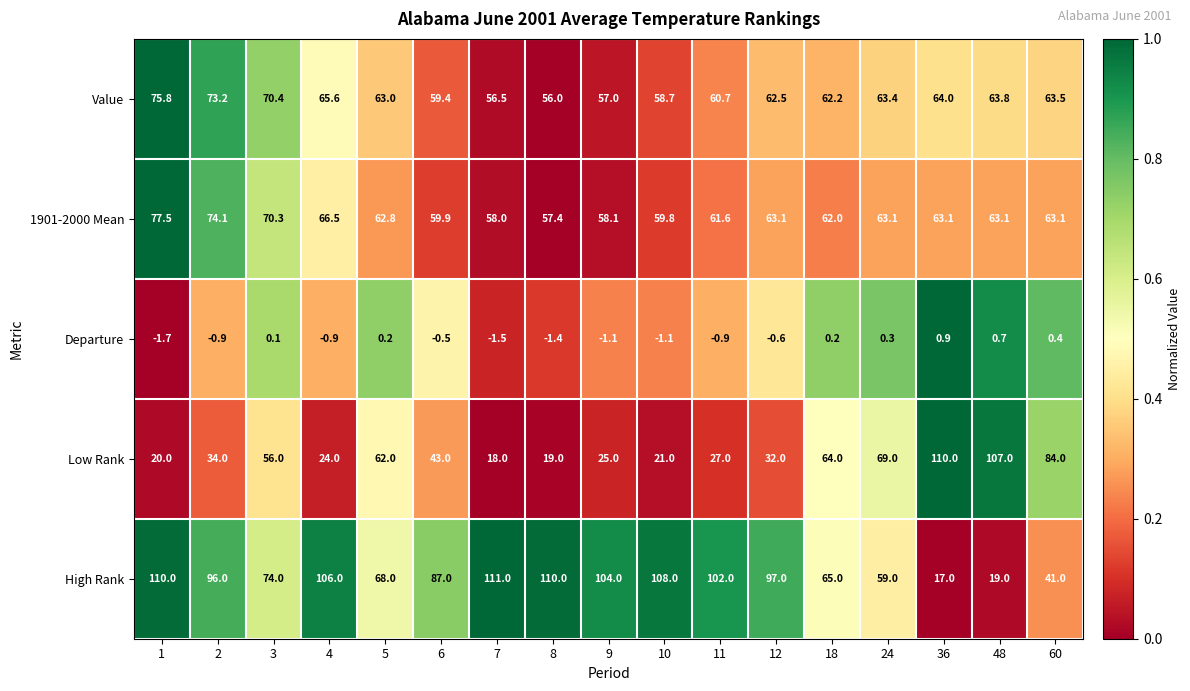

What is the total value across all series at 4?

261.2